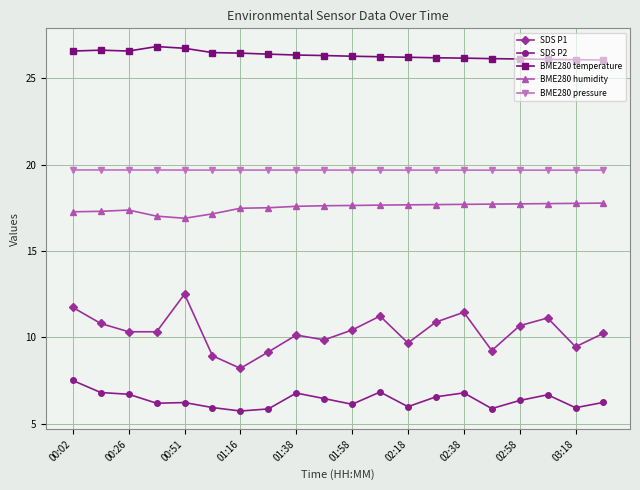

True or false: BME280 temperature has more than 1 interior local peaks.

True